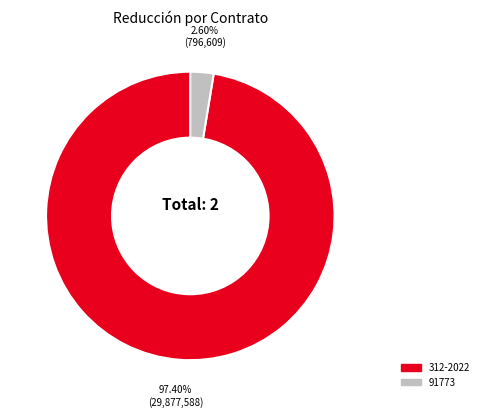

Combined, what portion of the pie is 91773 and 312-2022?

100.0%